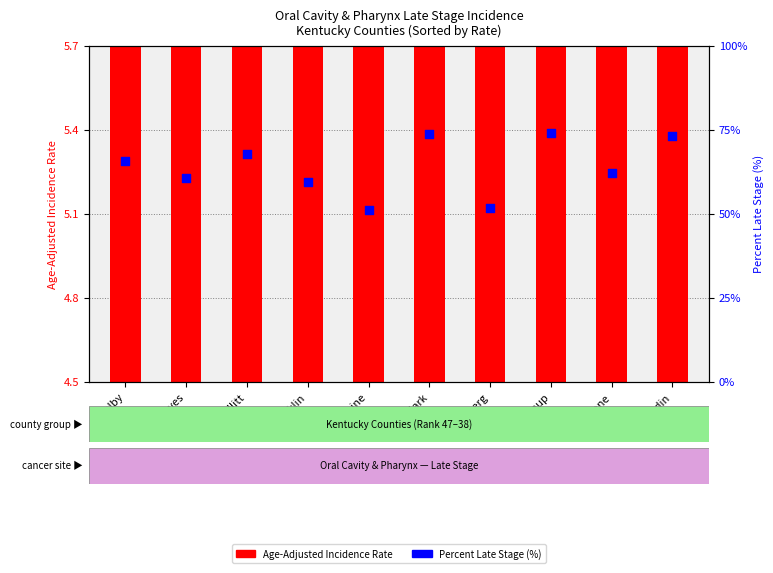

Between Clark and Muhlenberg, which is larger?

Clark